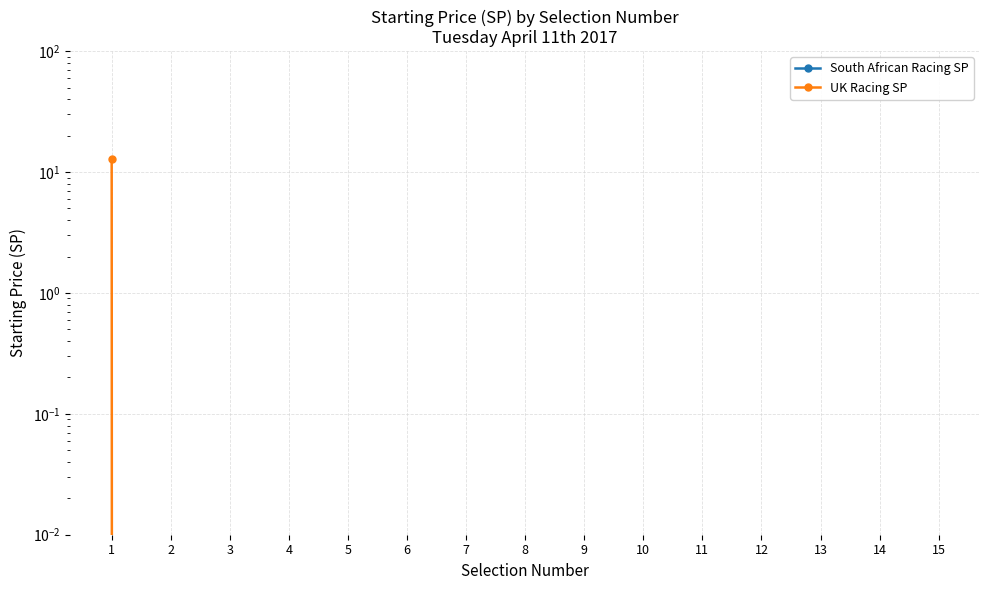

True or false: South African Racing SP and UK Racing SP cross at least once.

False